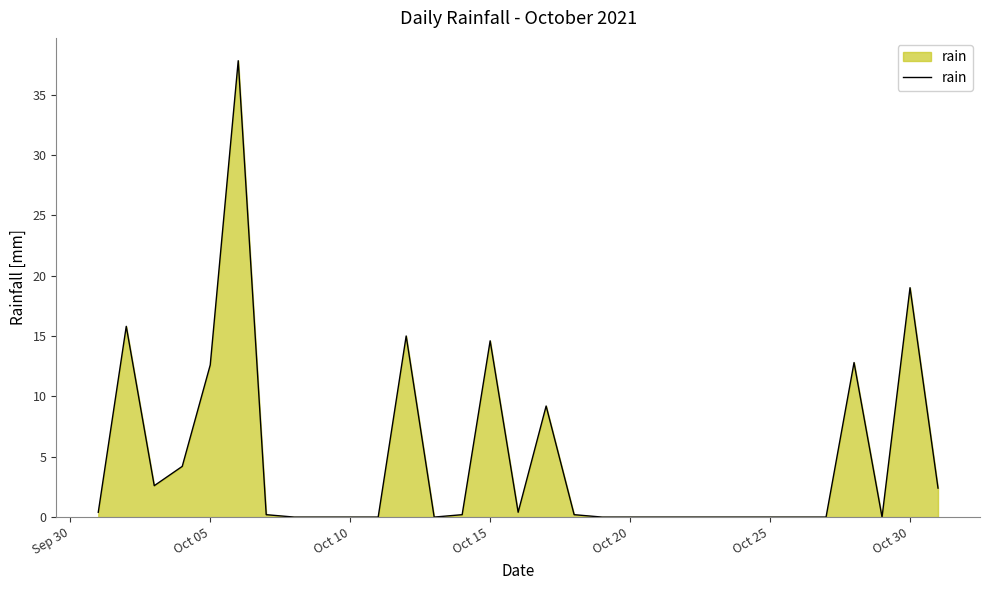

What is the sum of all values?

147.4